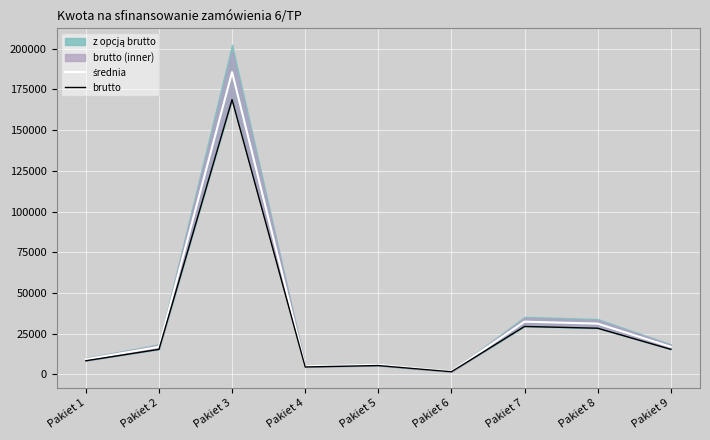

List the labels in order of brutto value, smallest first.

Pakiet 6, Pakiet 4, Pakiet 5, Pakiet 1, Pakiet 2, Pakiet 9, Pakiet 8, Pakiet 7, Pakiet 3